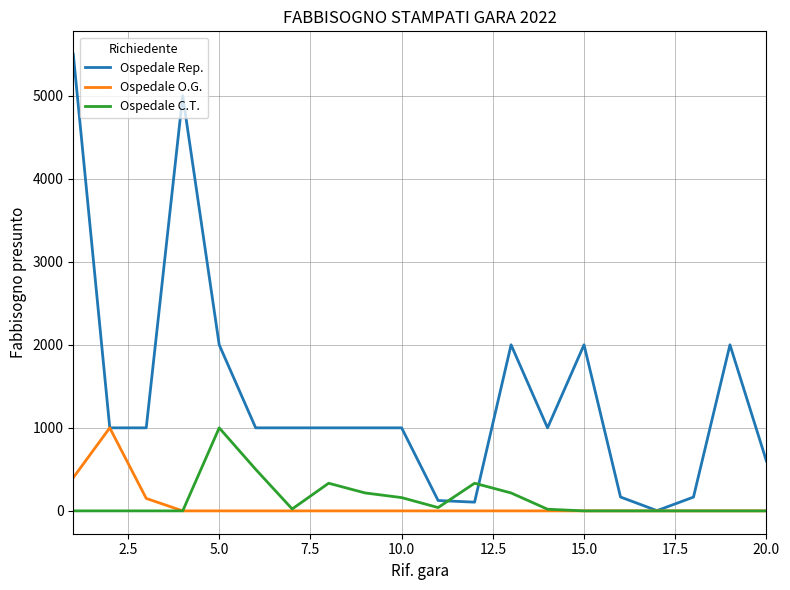

Which series has the largest total across all categories?

Ospedale Rep.